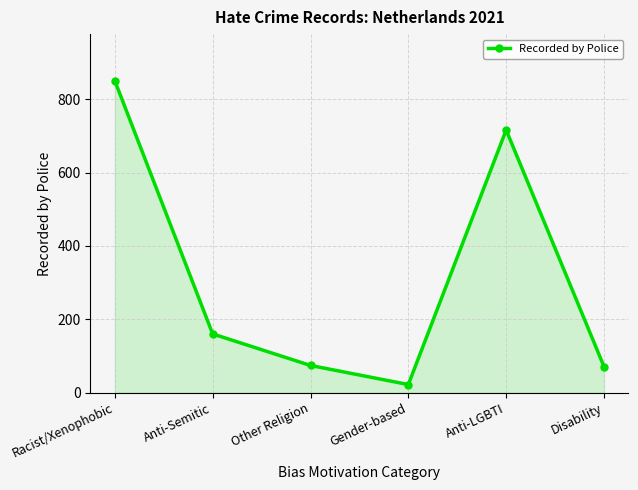

What is the label of the 5th point from the right?

Anti-Semitic